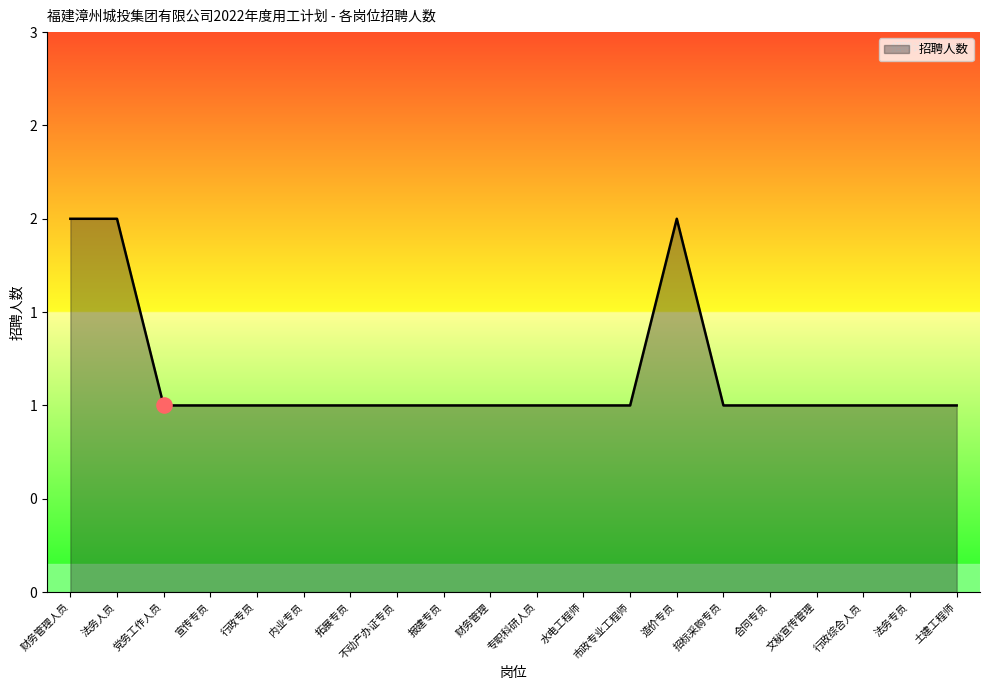

What is the ratio of the value at 法务专员 to the value at 报建专员?

1.0